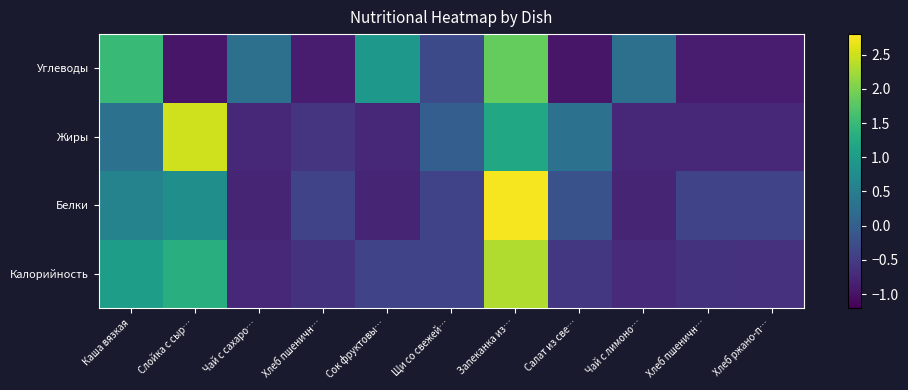

At which category is the sum across all series the highest?

Запеканка из…